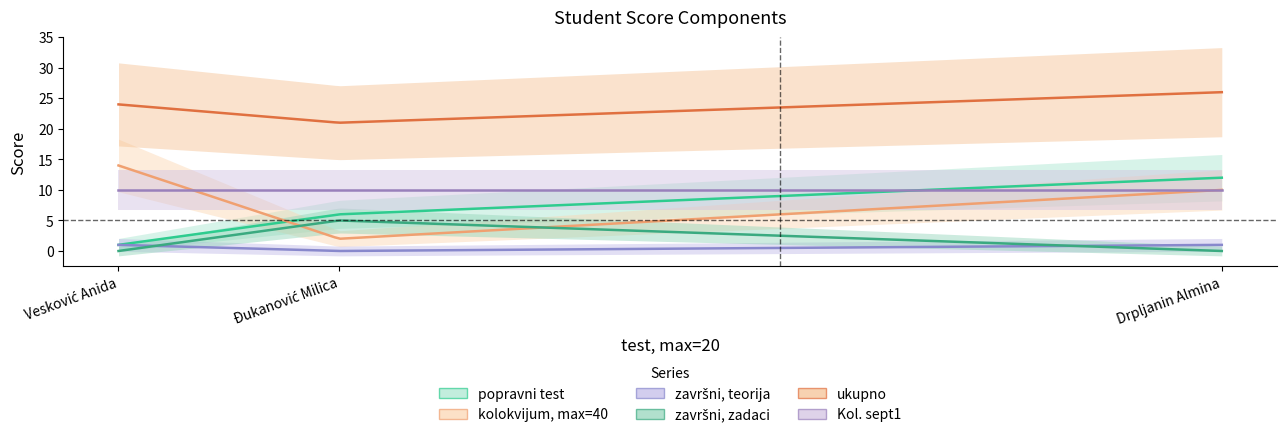

Reading right to left, list all the values displayed in this chart.

popravni test: Drpljanin Almina=12	Đukanović Milica=6	Vesković Anida=1
kolokvijum, max=40: Drpljanin Almina=10	Đukanović Milica=2	Vesković Anida=14
završni, teorija: Drpljanin Almina=1	Đukanović Milica=0	Vesković Anida=1
završni, zadaci: Drpljanin Almina=0	Đukanović Milica=5	Vesković Anida=0
ukupno: Drpljanin Almina=26	Đukanović Milica=21	Vesković Anida=24
Kol. sept1: Drpljanin Almina=10	Đukanović Milica=10	Vesković Anida=10